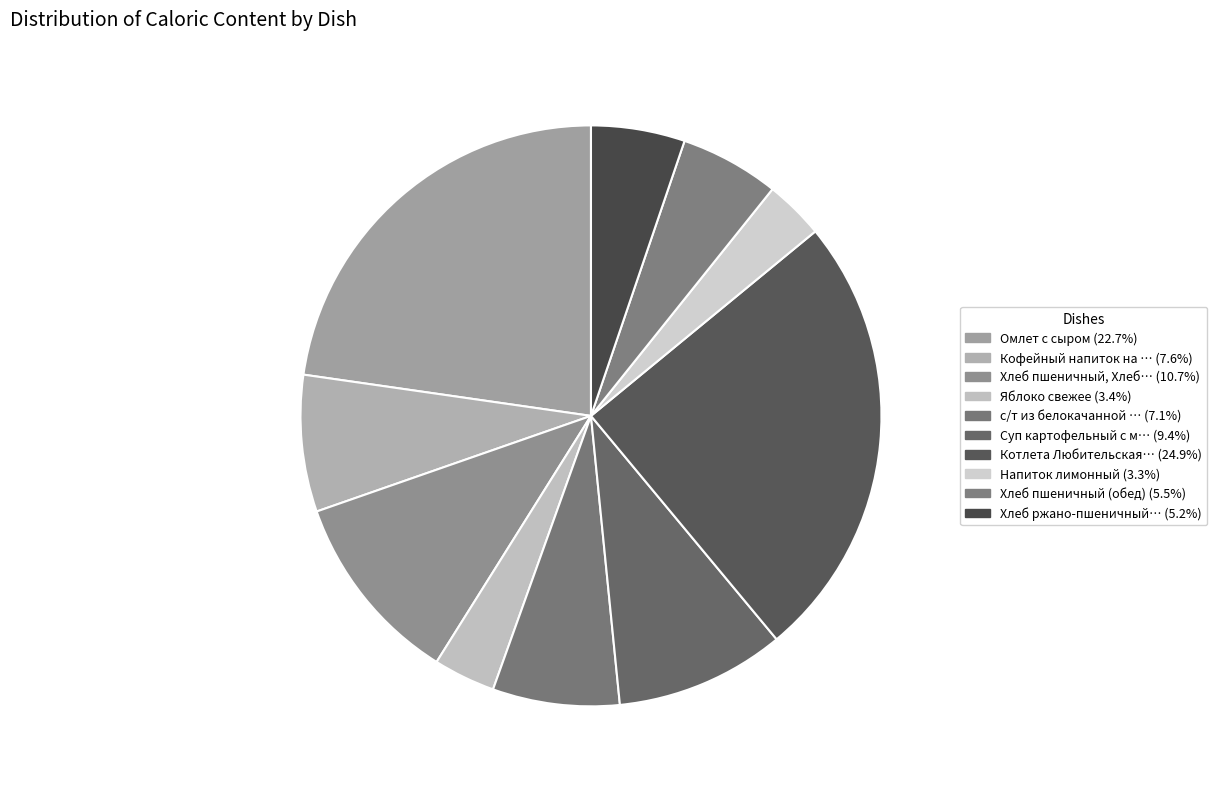

How many slices are in this pie chart?

10